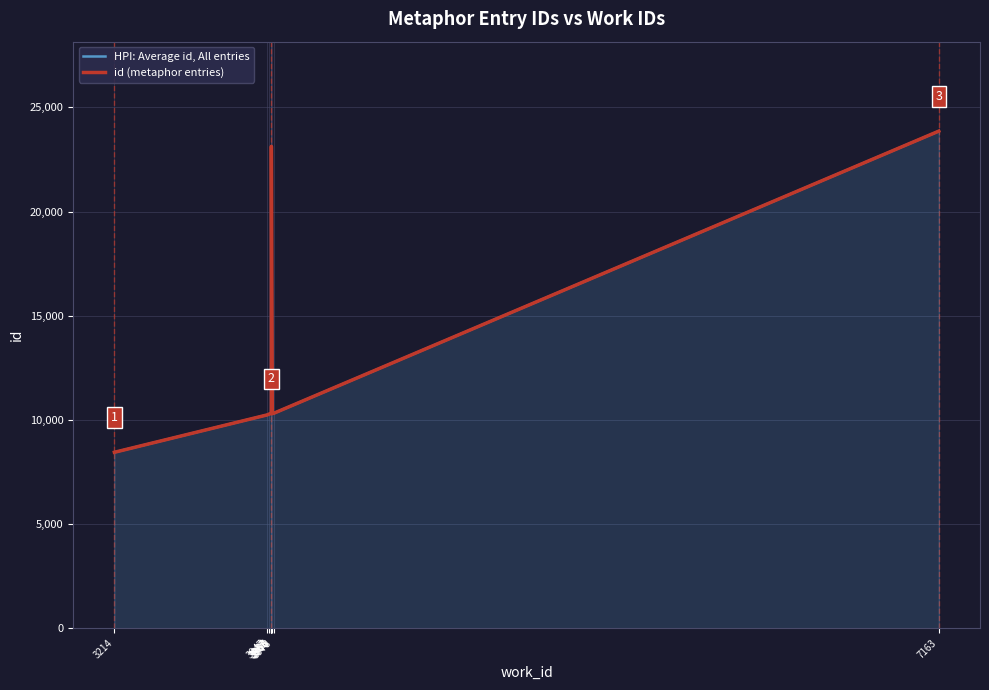

What is the average value of the HPI: Average id, All entries series?

12748